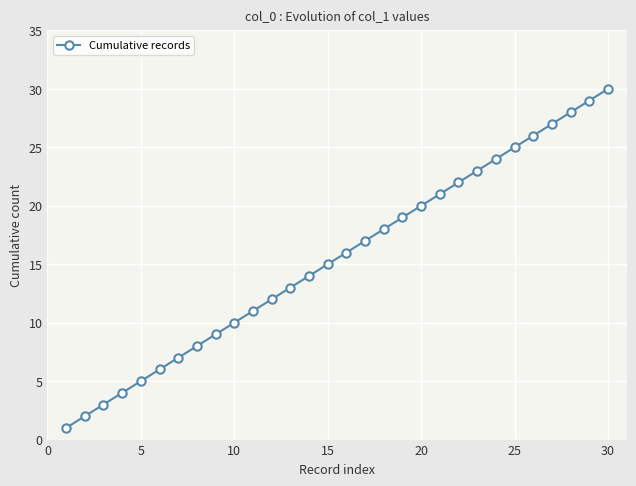

Reading left to right, list all the values displayed in this chart.

1	2	3	4	5	6	7	8	9	10	11	12	13	14	15	16	17	18	19	20	21	22	23	24	25	26	27	28	29	30